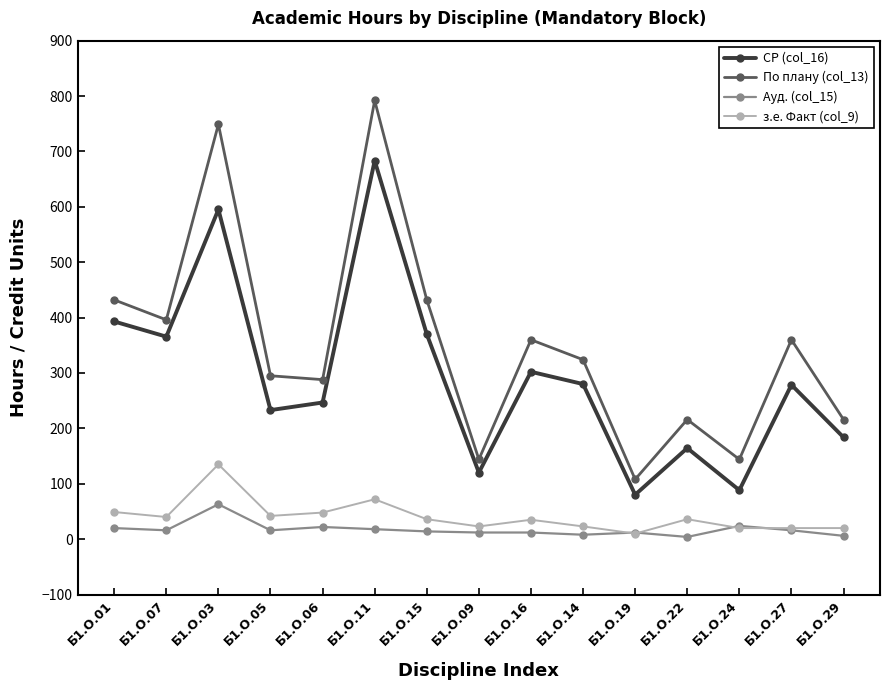

The value of По плану (col_13) at Б1.О.27 is 156.1. True or false?

False